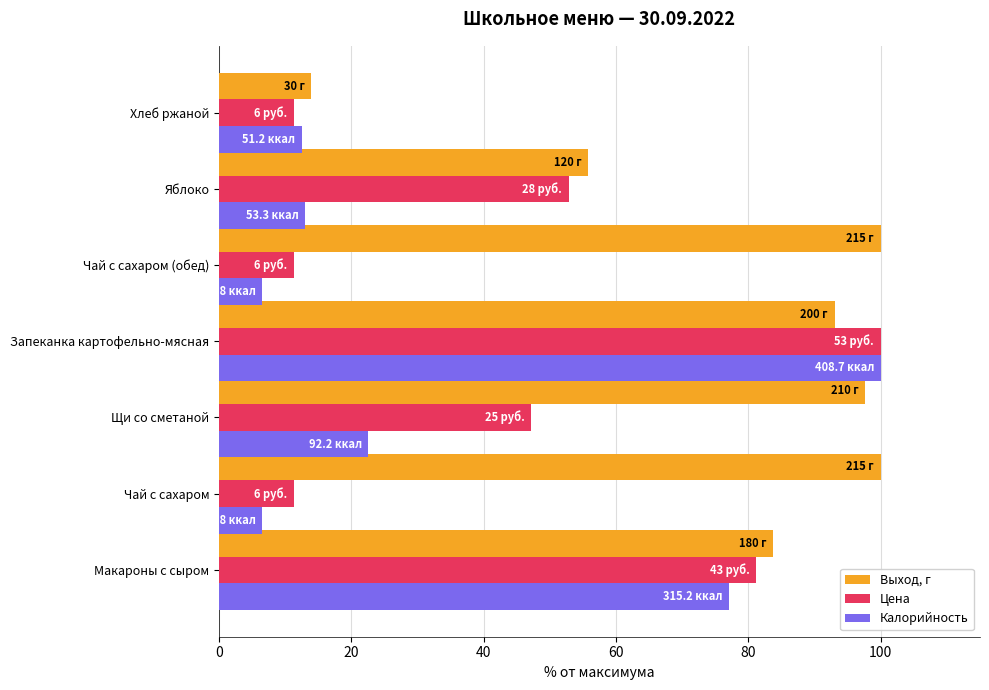

What is the maximum value for Выход, г?

100.0